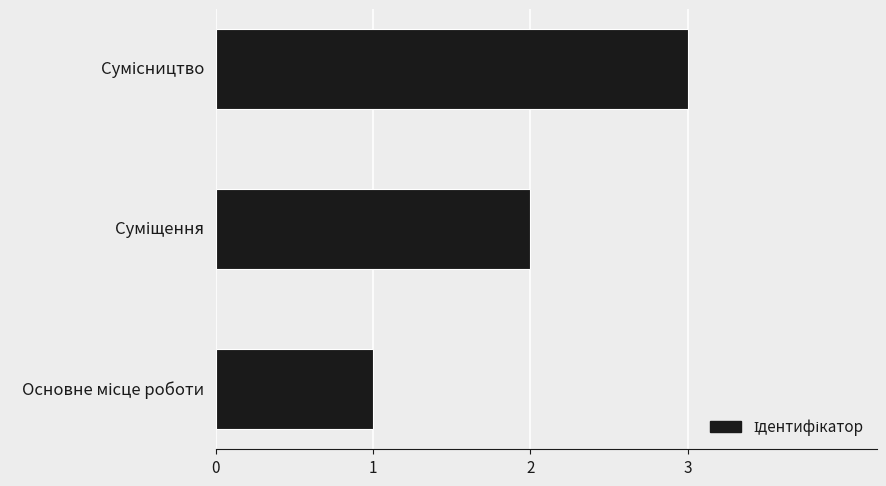

What is the minimum value shown in the chart?

1